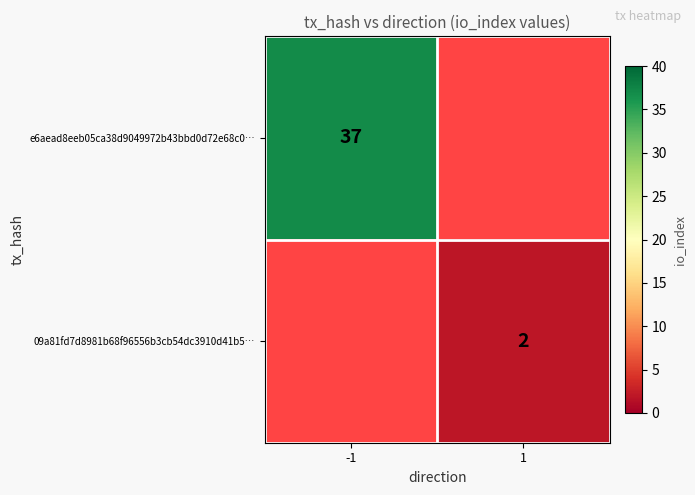

Is it true that 09a81fd7d8981b68f96556b3cb54dc3910d41b5… equals 2 at 1?

True